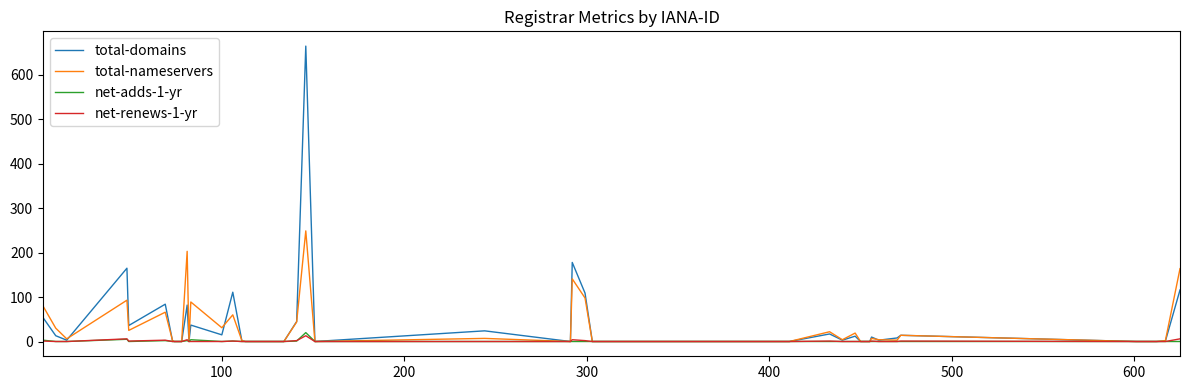

List the series in order of their peak value, lowest first.

net-renews-1-yr, net-adds-1-yr, total-nameservers, total-domains